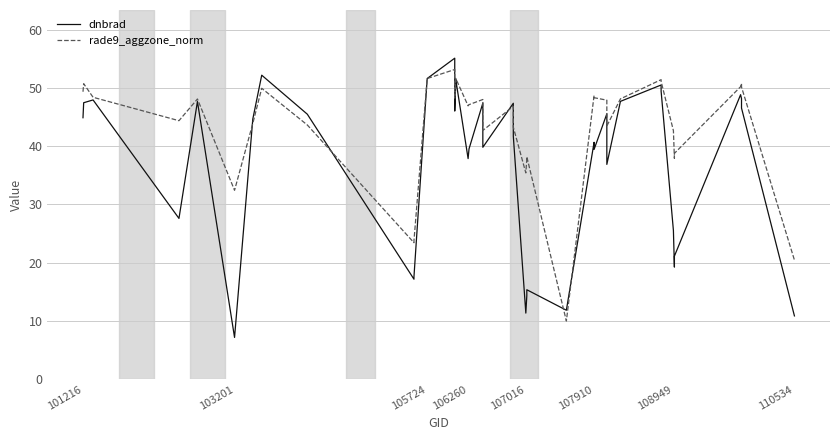

Reading left to right, transcribe all the data shown in this chart.

dnbrad: 44.9	47.4	47.9	27.6	47.7	7.2	44.6	52.2	45.5	17.2	17.6	51.6	55.1	46.0	50.8	51.5	37.9	39.5	47.4	39.8	47.4	41.7	11.4	14.4	15.4	11.9	40.7	39.4	45.5	36.9	47.7	50.5	49.4	25.5	19.3	21.1	48.8	48.2	46.5	10.9
rade9_aggzone_norm: 49.3	50.7	48.4	44.4	48.1	32.4	43.9	49.9	43.6	23.4	23.8	51.6	53.2	48.2	51.4	51.6	46.9	47.1	48.0	42.7	46.8	43.3	35.4	37.8	38.2	10.0	48.7	48.3	47.9	43.4	48.1	51.4	51.1	42.7	37.9	38.8	50.2	50.8	50.1	20.5